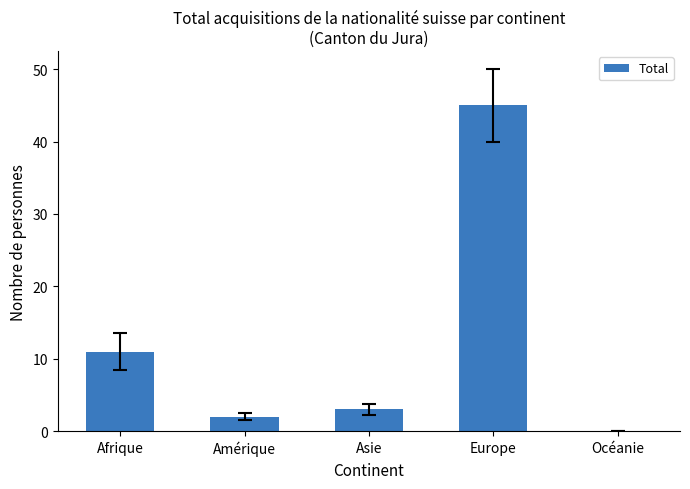

Is it true that the value at Europe is 45?

True